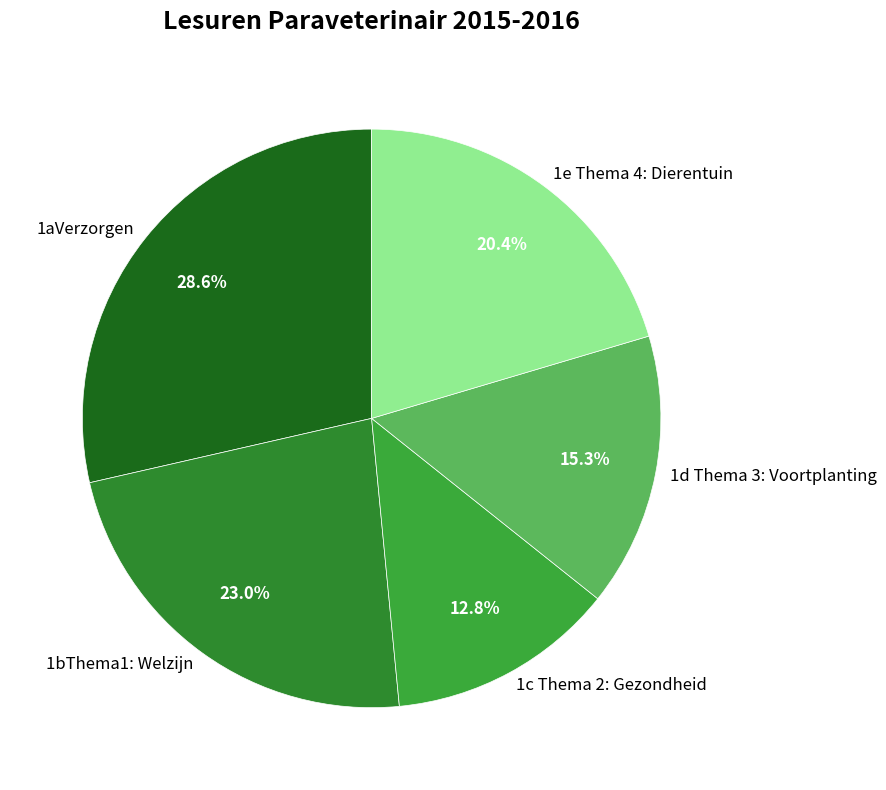

Is there any slice that represents more than half of the pie?

No